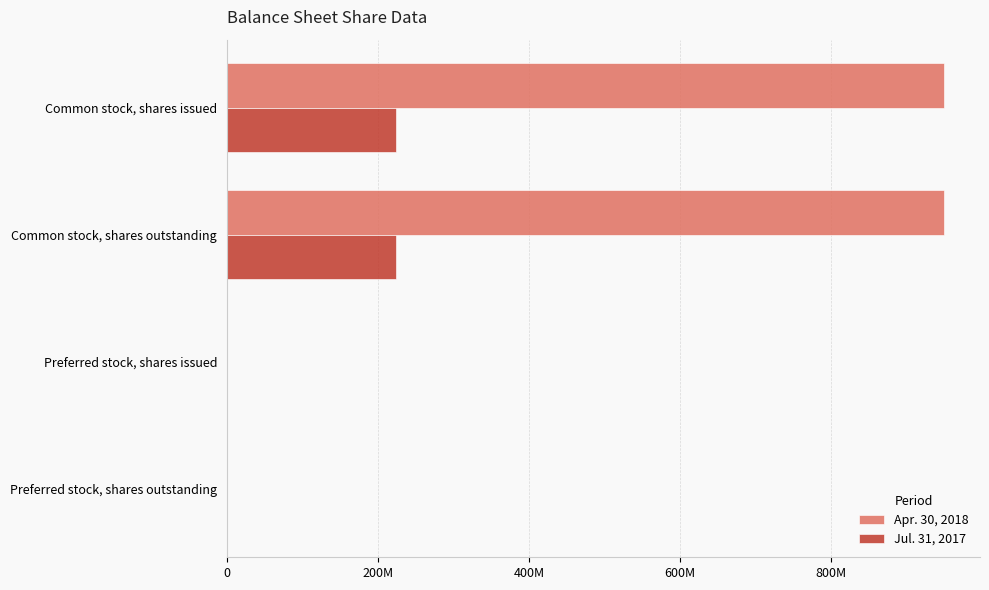

What are all the series names shown in the legend?

Apr. 30, 2018, Jul. 31, 2017